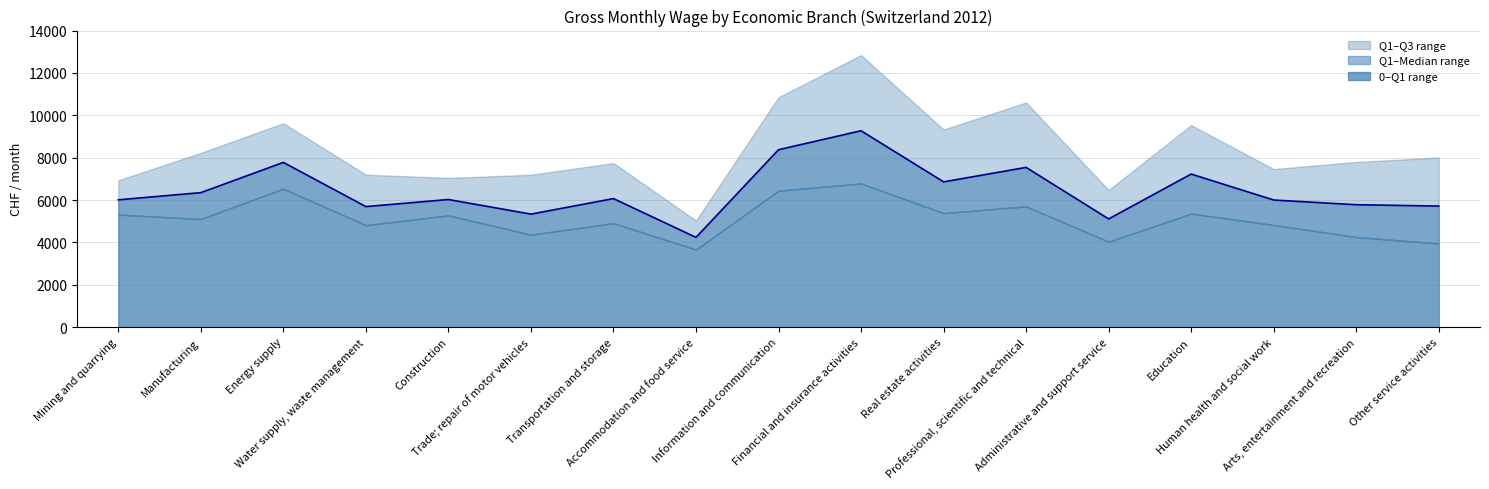

List the series in order of their peak value, lowest first.

Quantile 25% (Q1), Median (Q2), Quantile 75% (Q3)